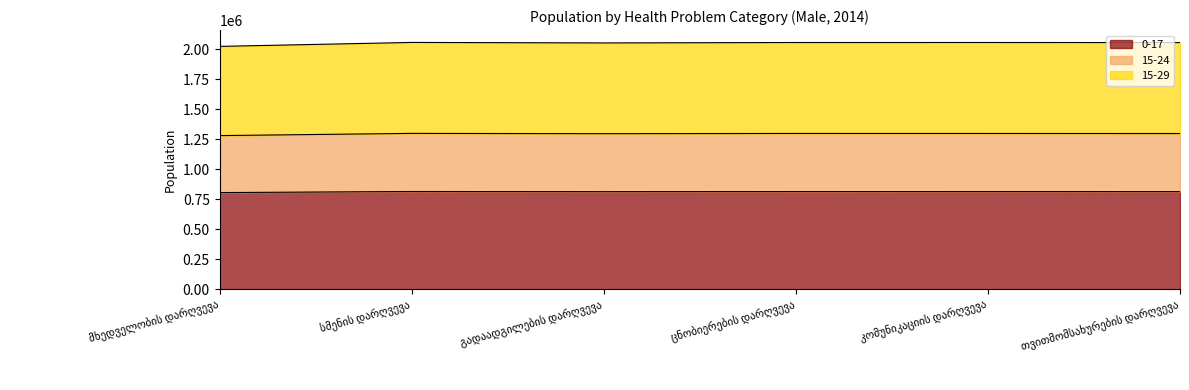

At which category does 0-17 reach its first local peak?

სმენის დარღვევა